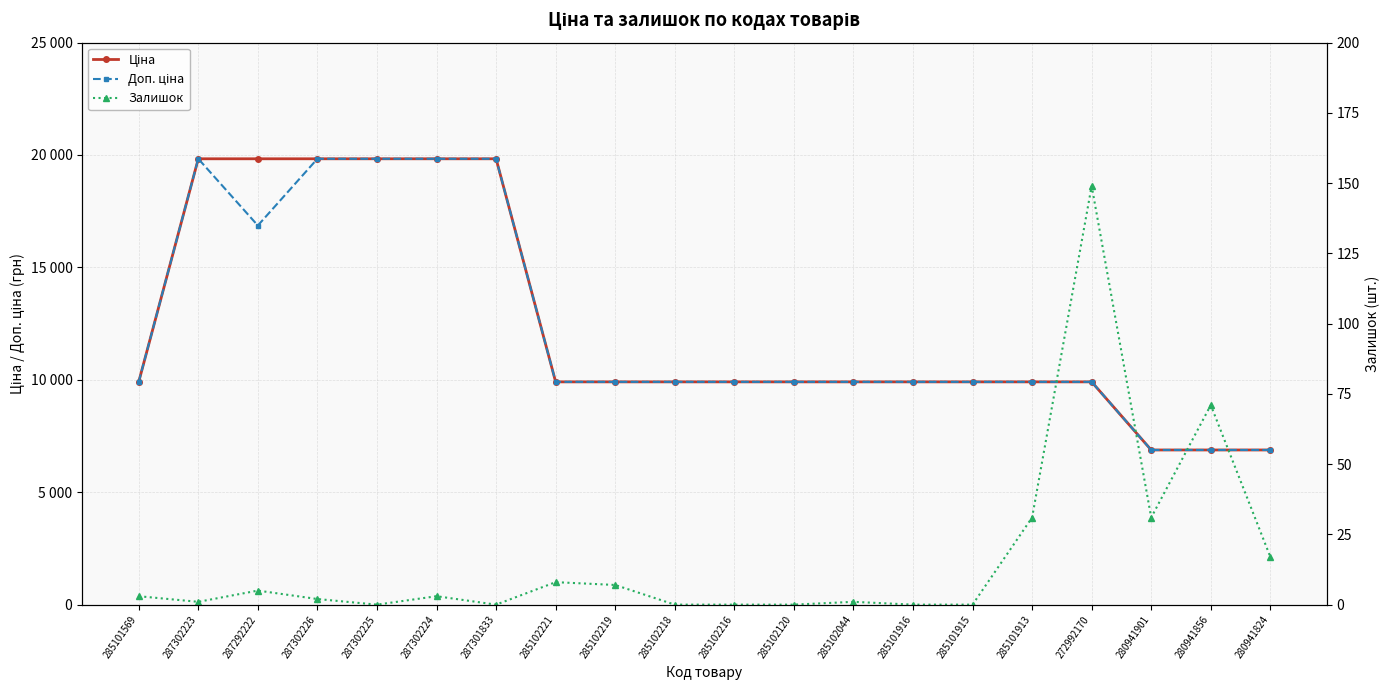

Which series has the largest total across all categories?

Ціна